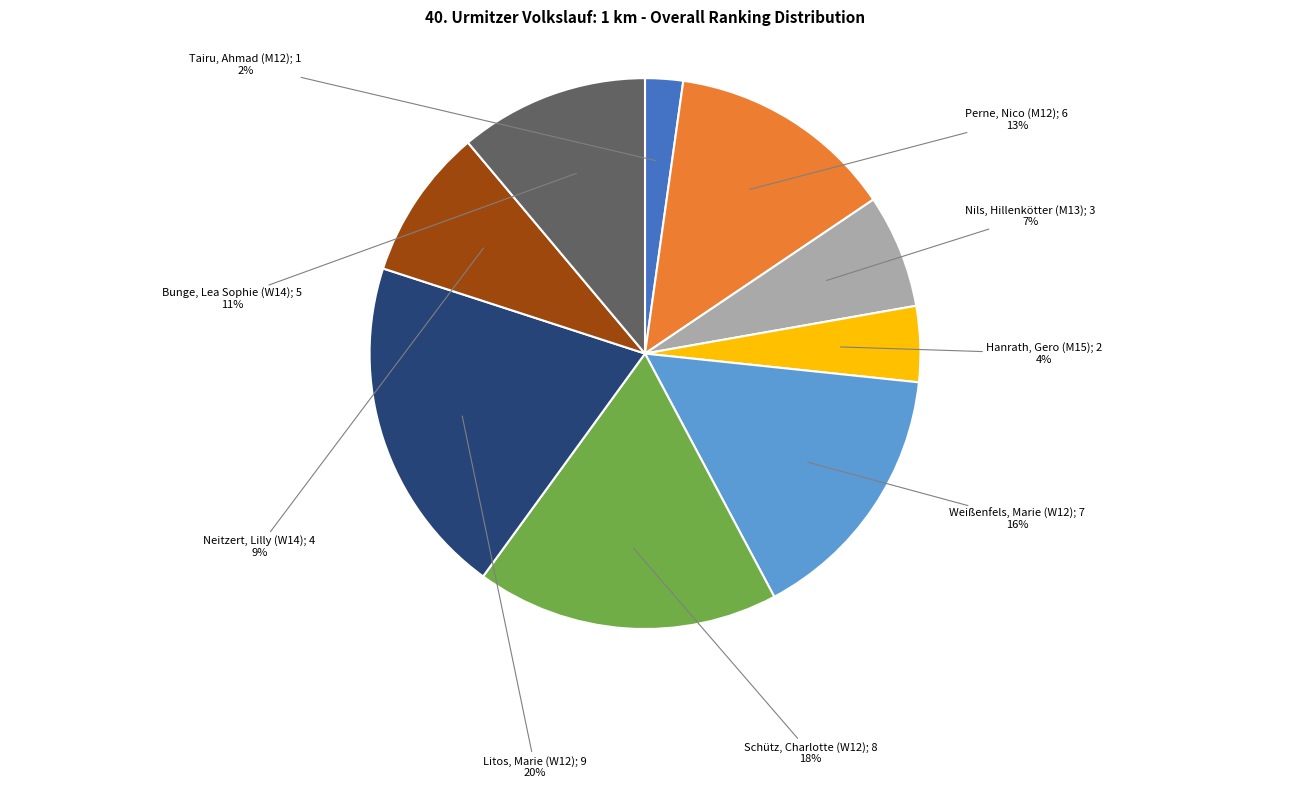

Count the number of slices in the pie.

9